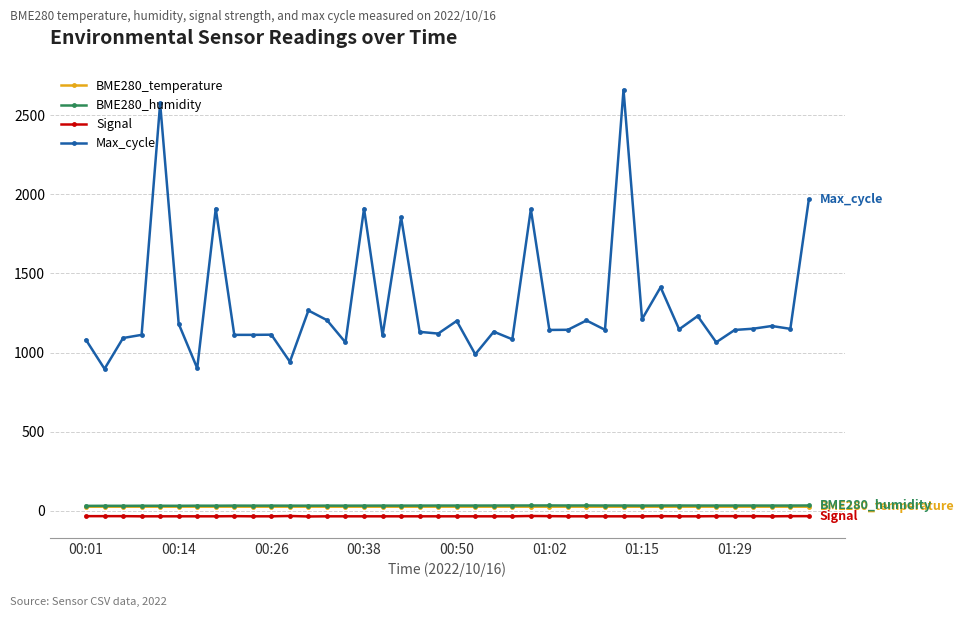

Is this an area chart (filled region under the line)?

No